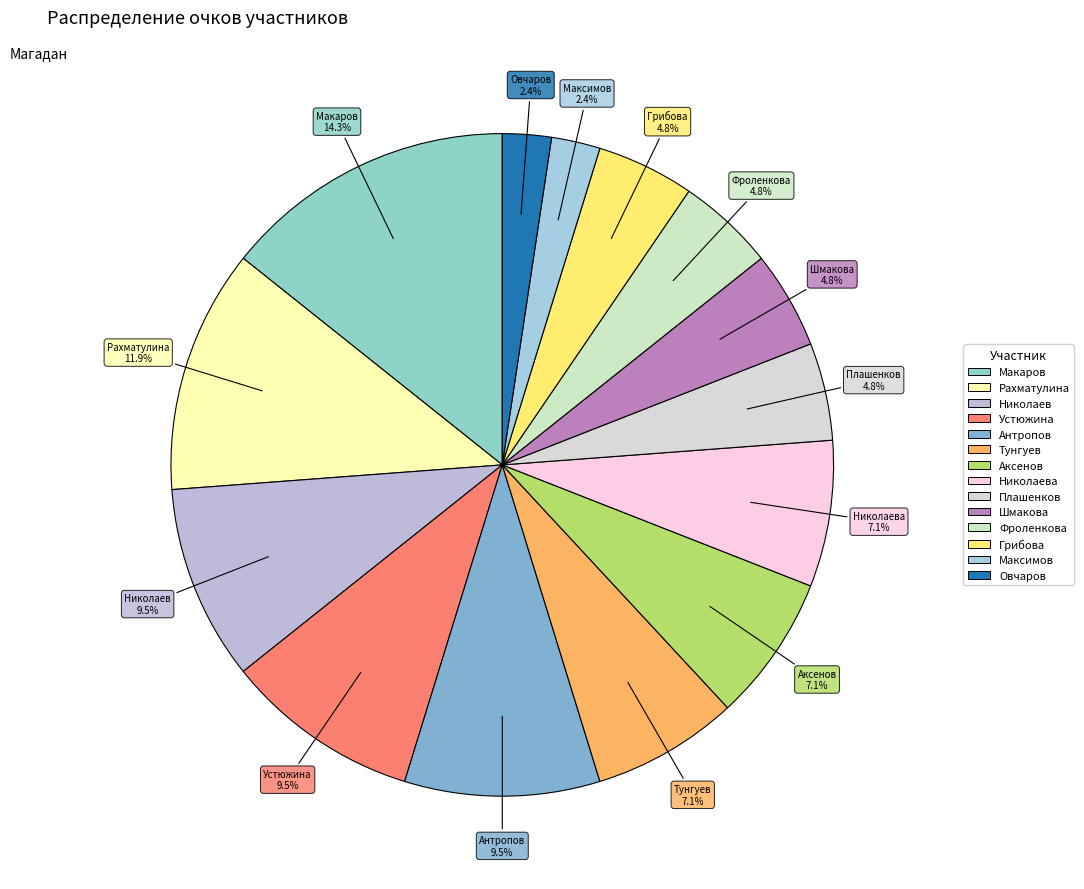

How many slices are in this pie chart?

14